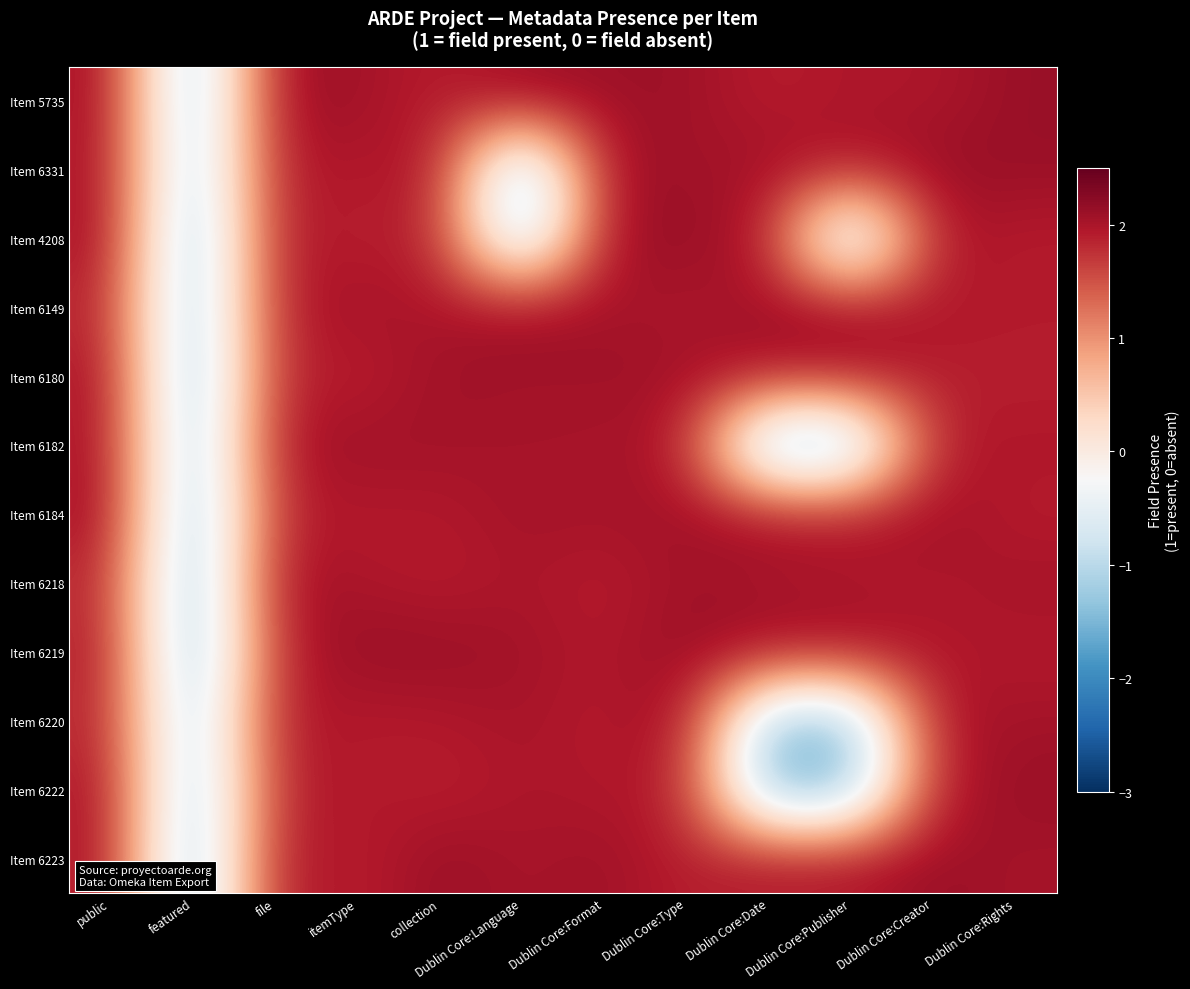

At which category does the chart reach its peak across all series?

Dublin Core:Language